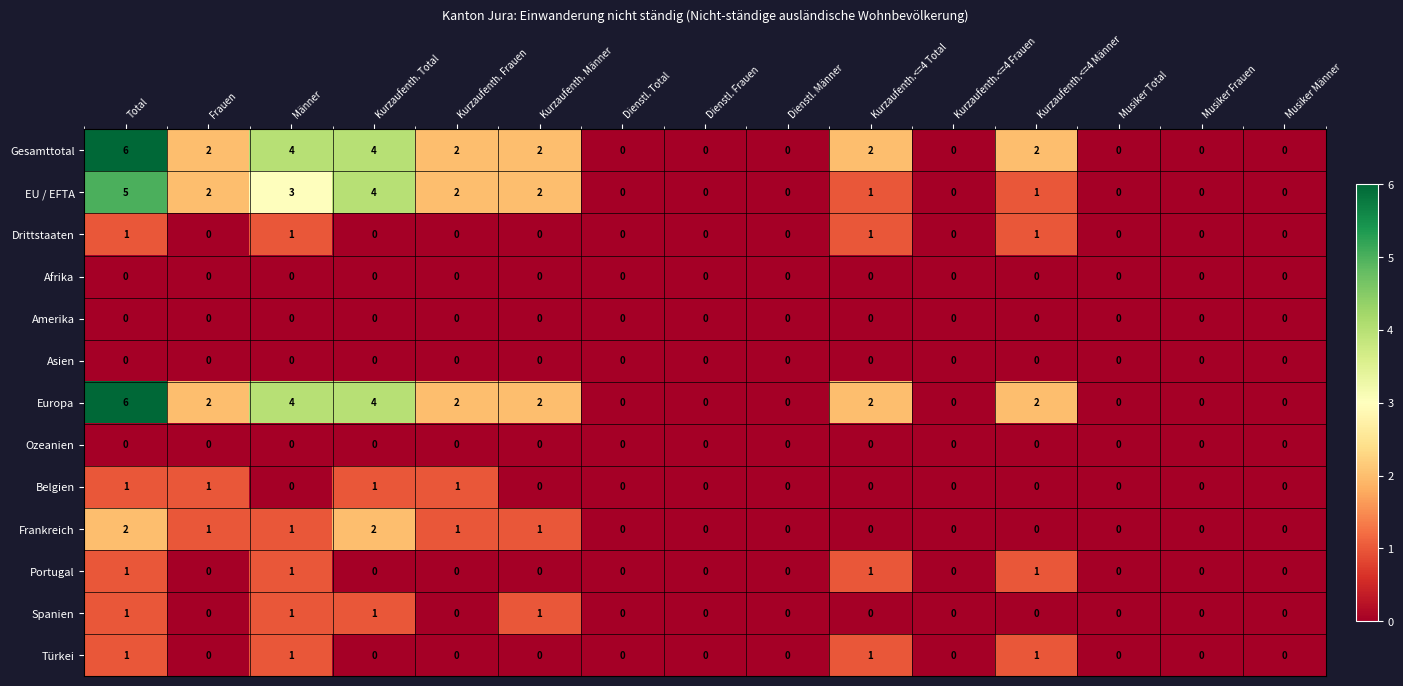

At which category is the sum across all series the highest?

Total